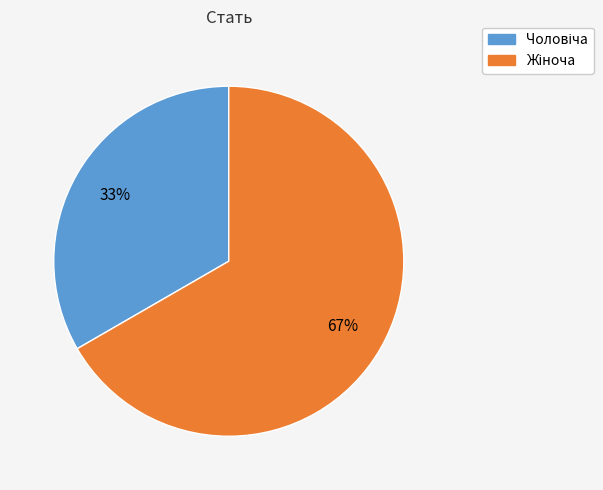

To the nearest percent, what is the average slice percentage?

50%